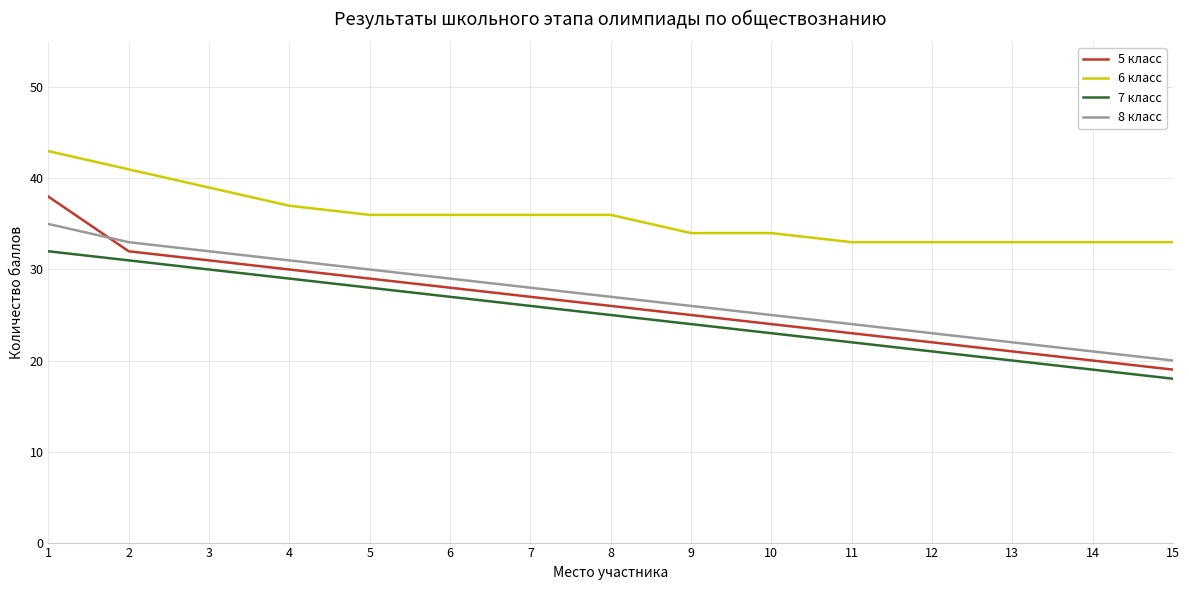

What is the minimum value for 6 класс?

33